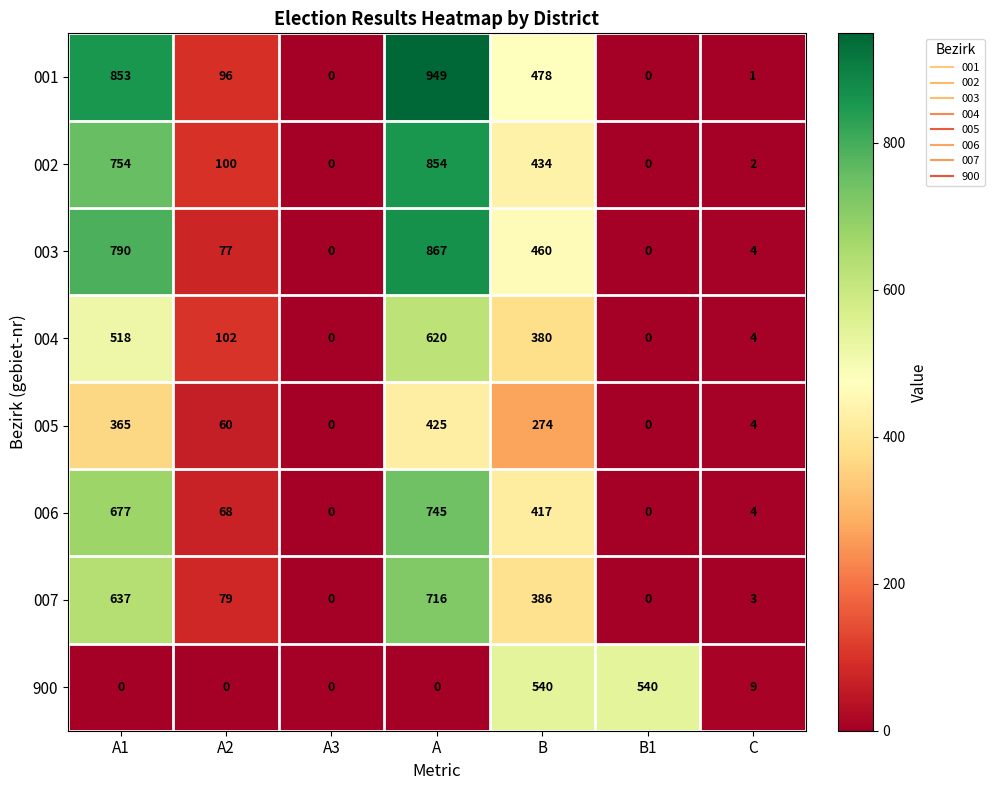

Where is 900 nearest to the value 270?

C